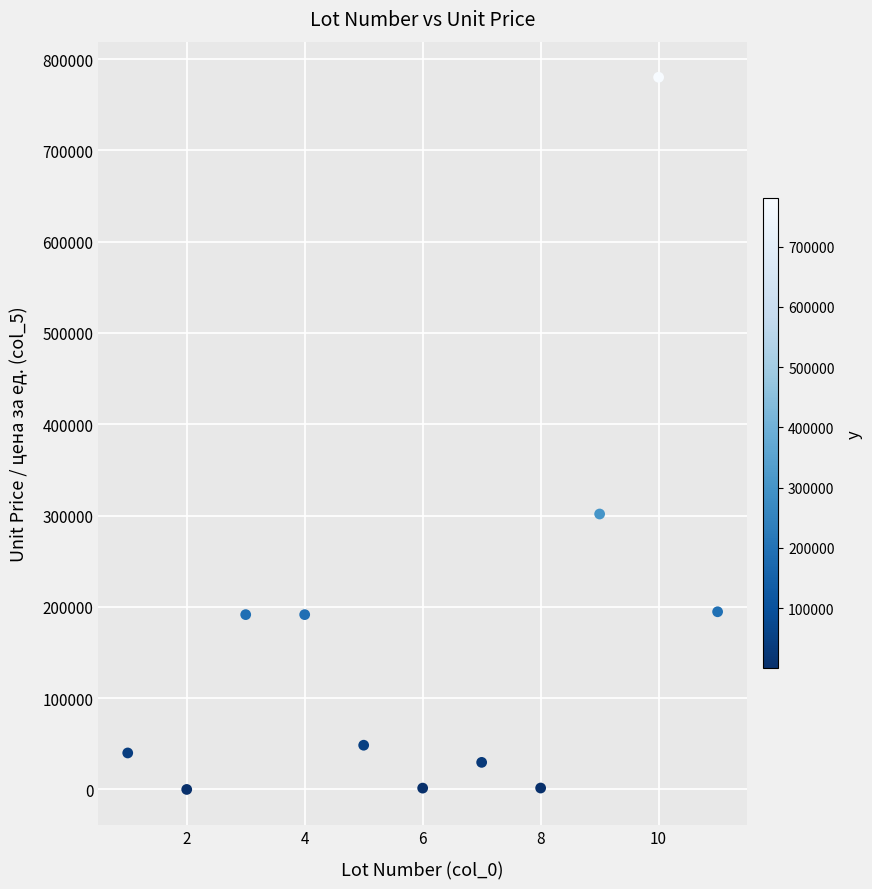

What Y value in the scatter plot is closest to 390024?

301702